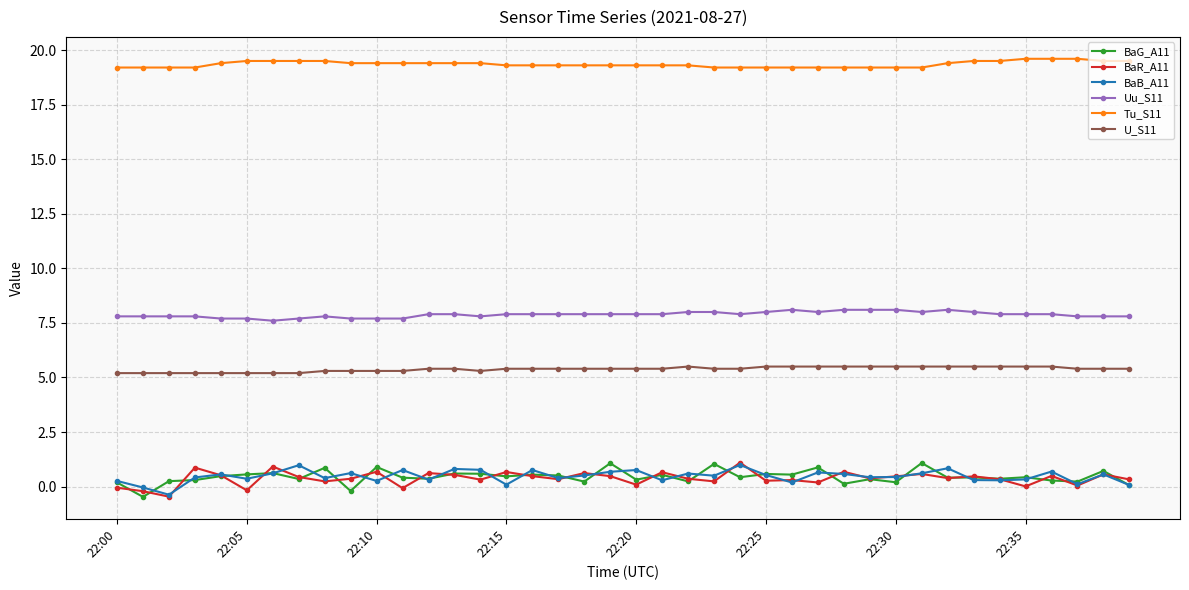

What is the value of the BaG_A11 point at the 40th from the left?

0.1